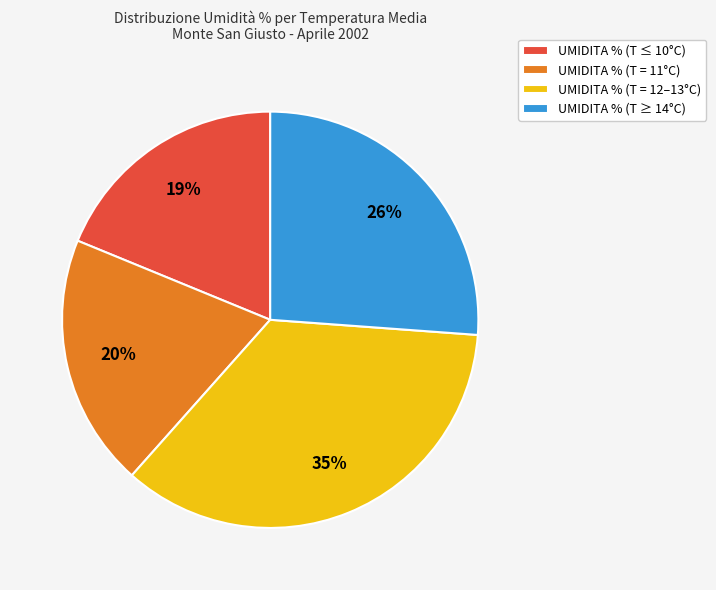

Does any single category account for the majority?

No